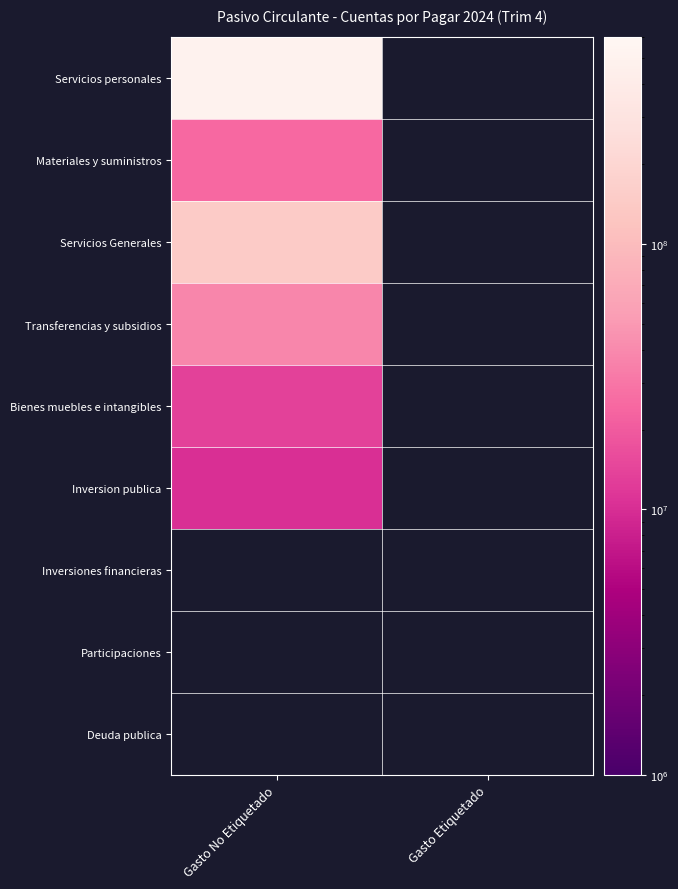

Is the value of Transferencias y subsidios at Gasto No Etiquetado greater than the value of Servicios personales at Gasto Etiquetado?

No